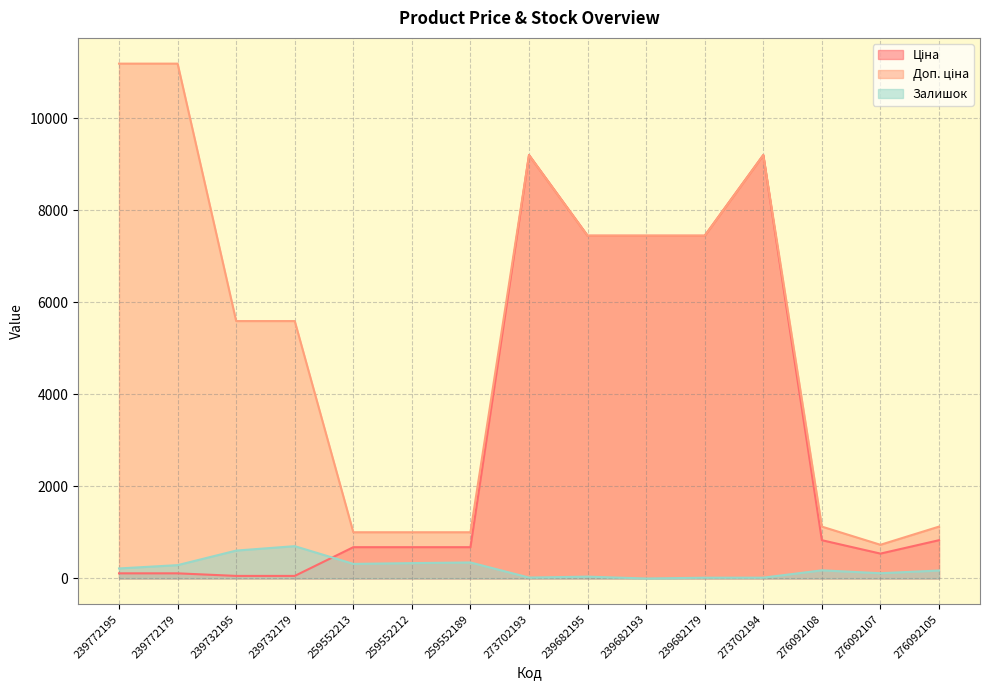

How many data points does each series have?

15